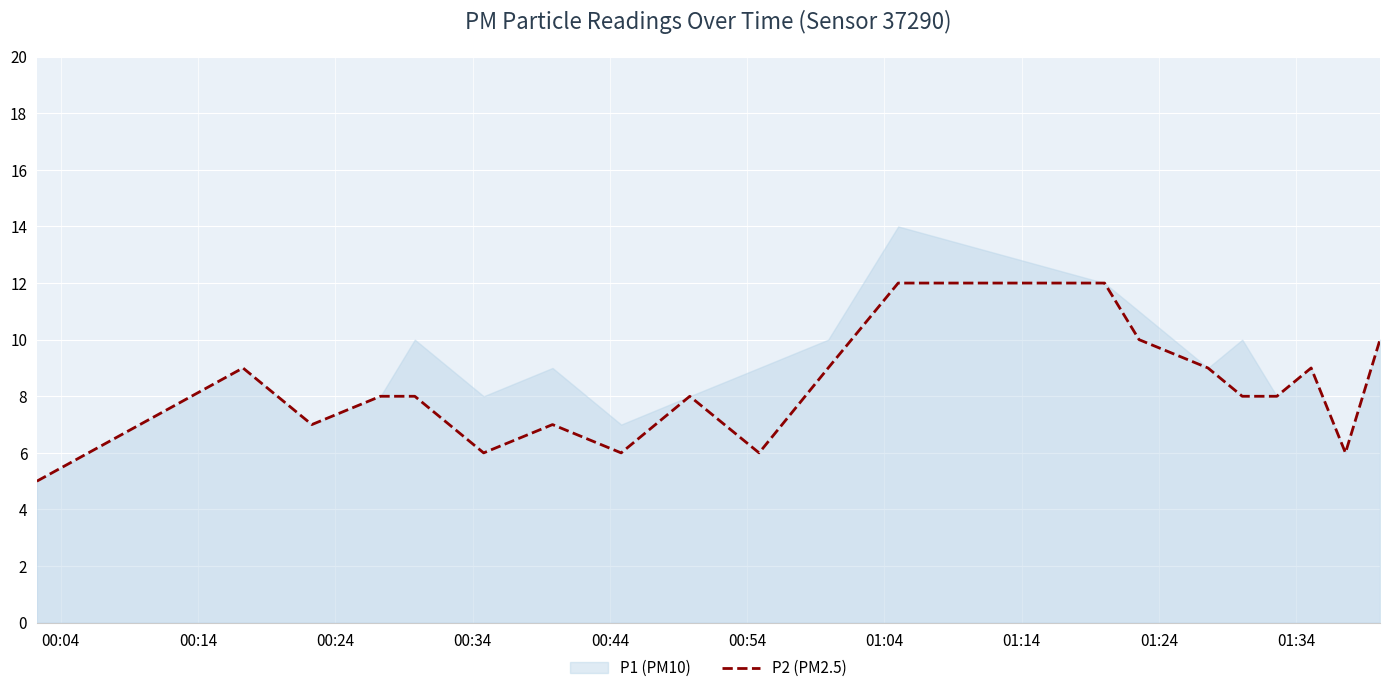

What is the lowest value of the P2 (PM2.5) series?

5